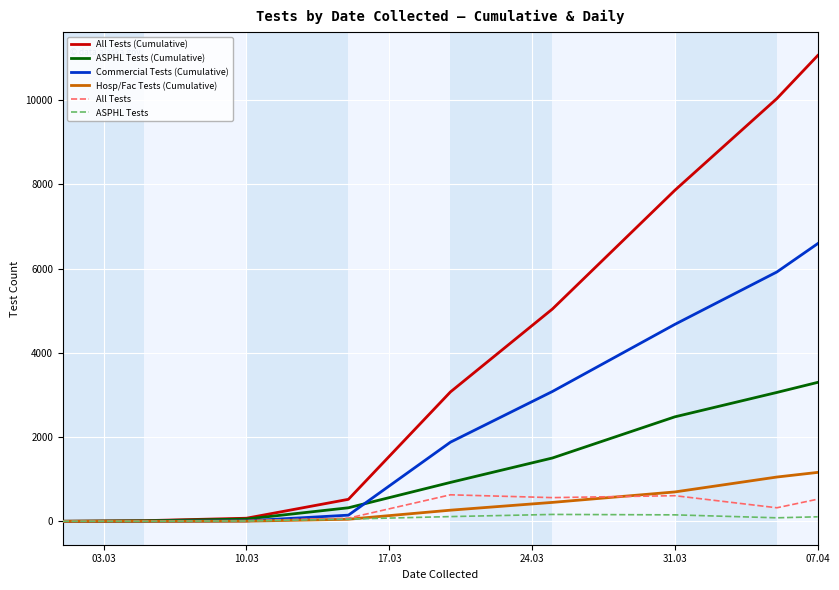

How many lines are shown in the chart?

6